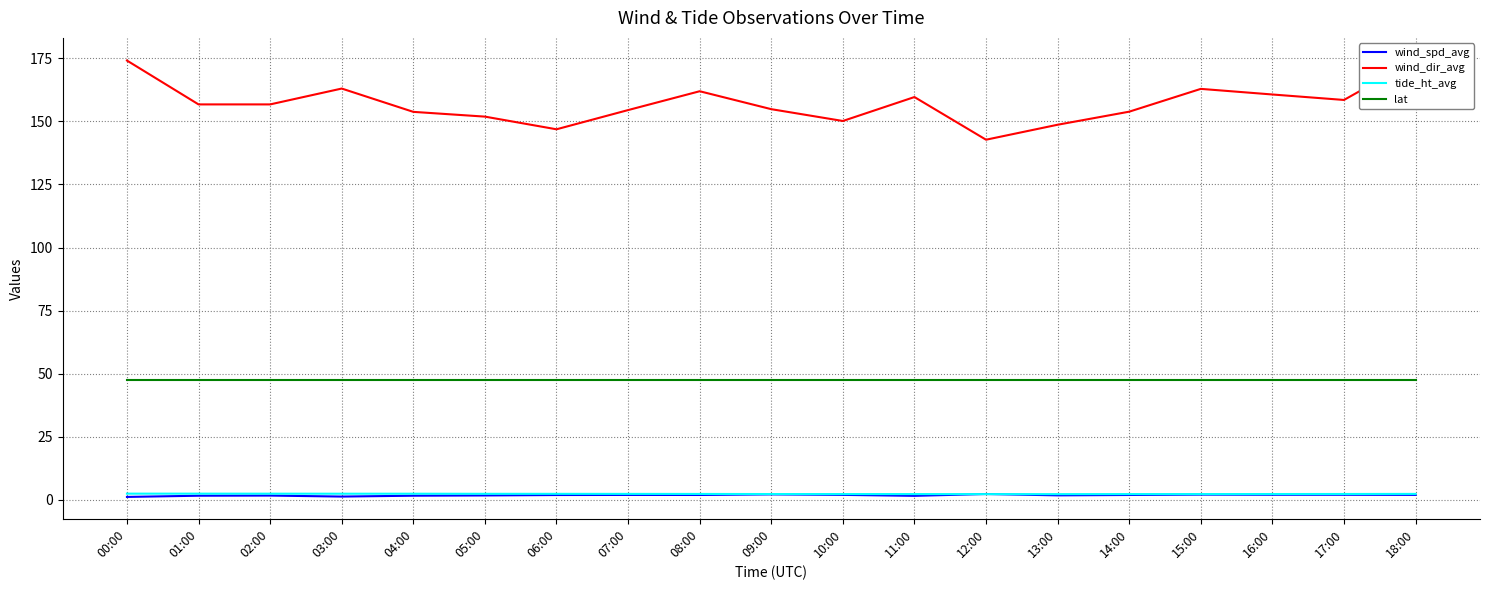

How many interior local peaks does the wind_dir_avg series have?

4